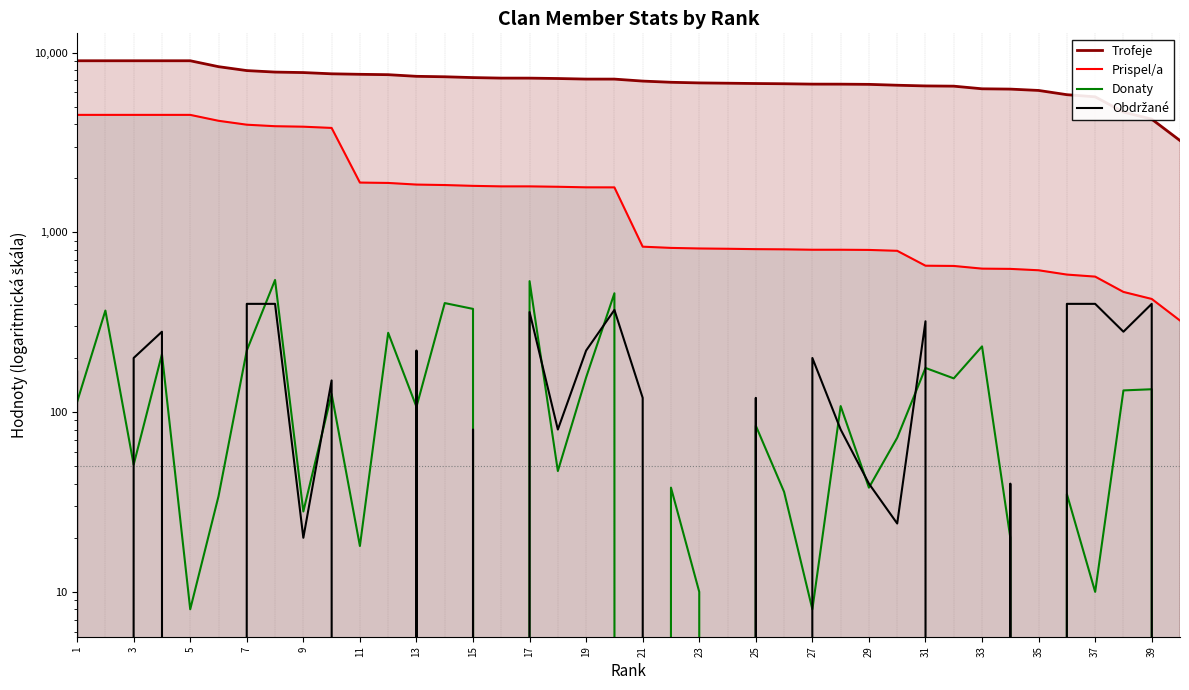

How many lines are shown in the chart?

4